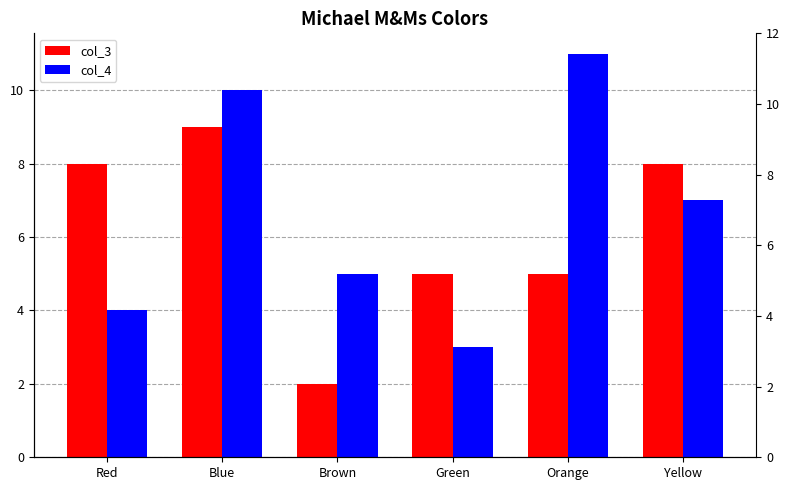

What is the label of the 2nd bar from the right?

Orange